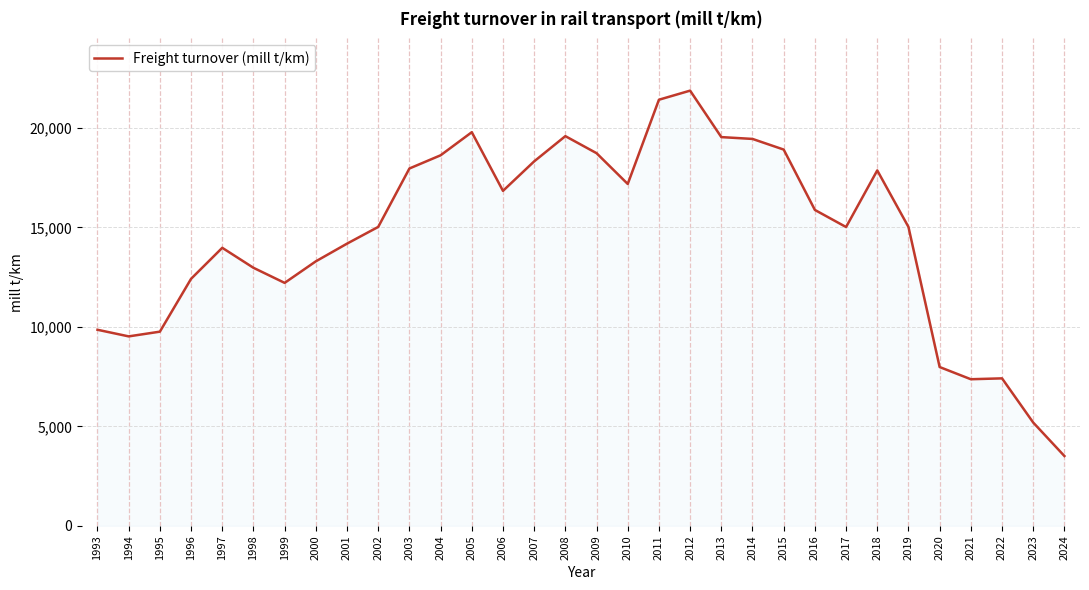

How many distinct data groups are displayed?

1